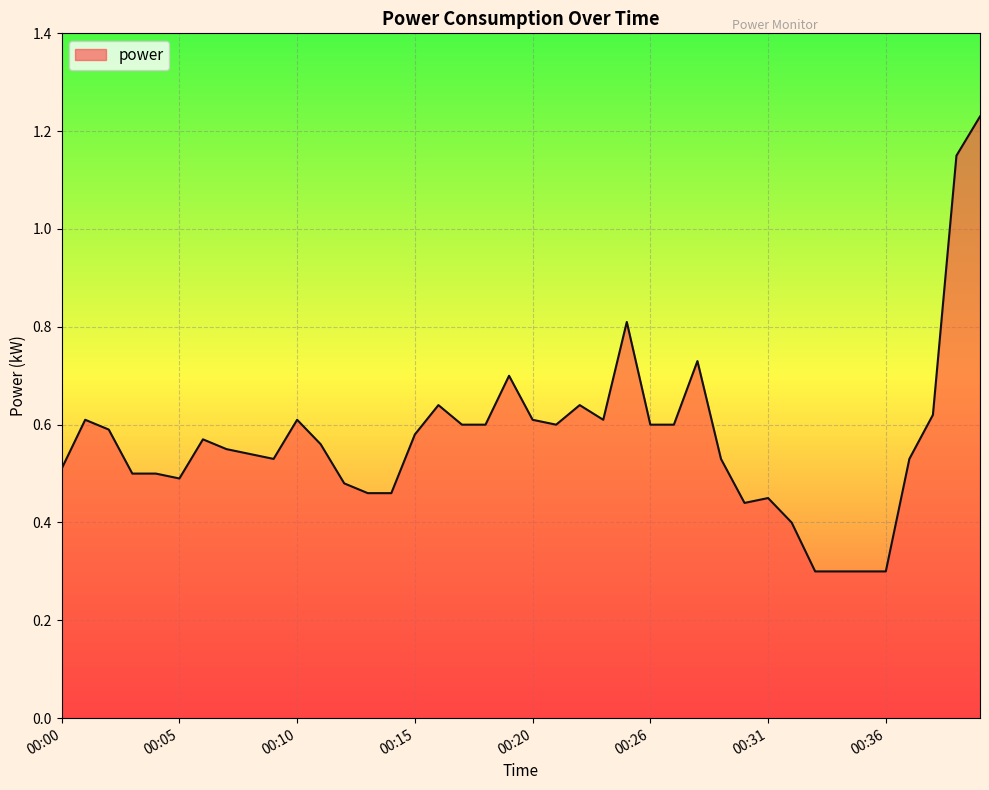

What is the minimum value shown in the chart?

0.3